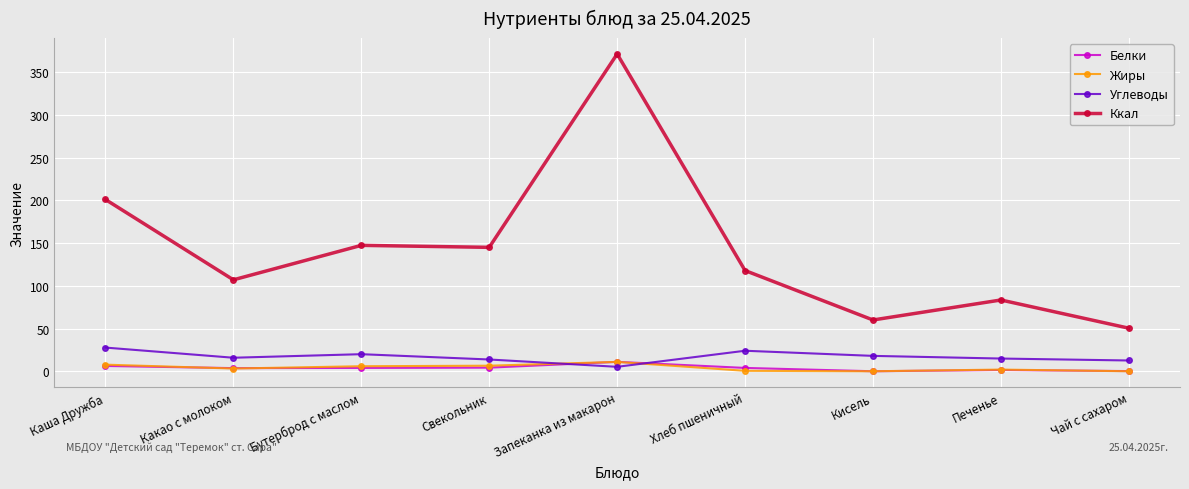

True or false: Жиры has more than 0 interior local peaks.

True